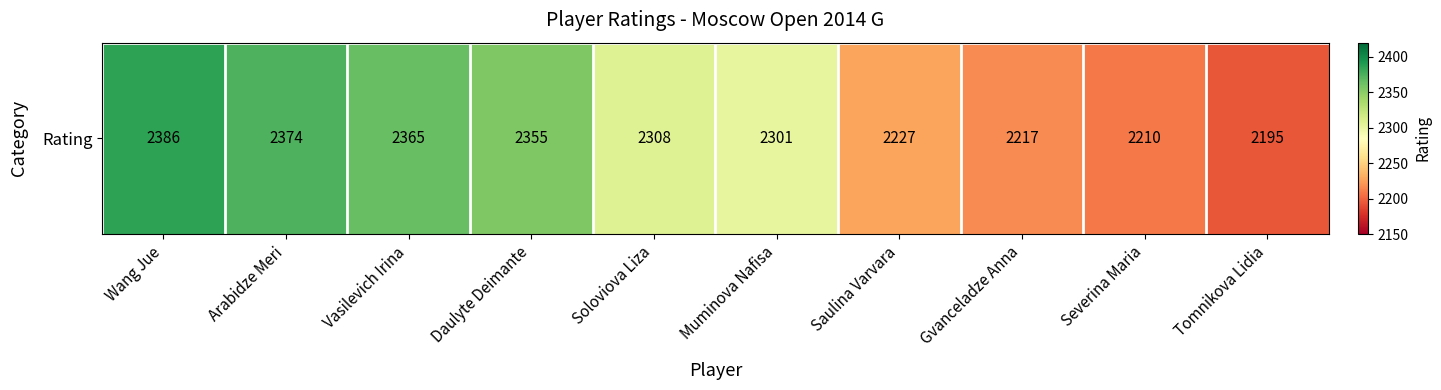

True or false: the data shows 2374 at Arabidze Meri.

True